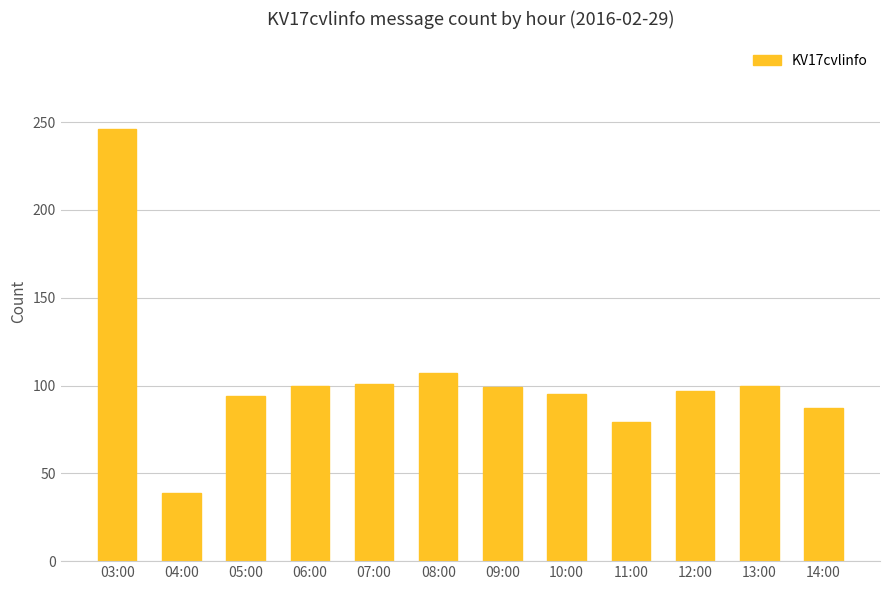

Between 05:00 and 04:00, which is larger?

05:00